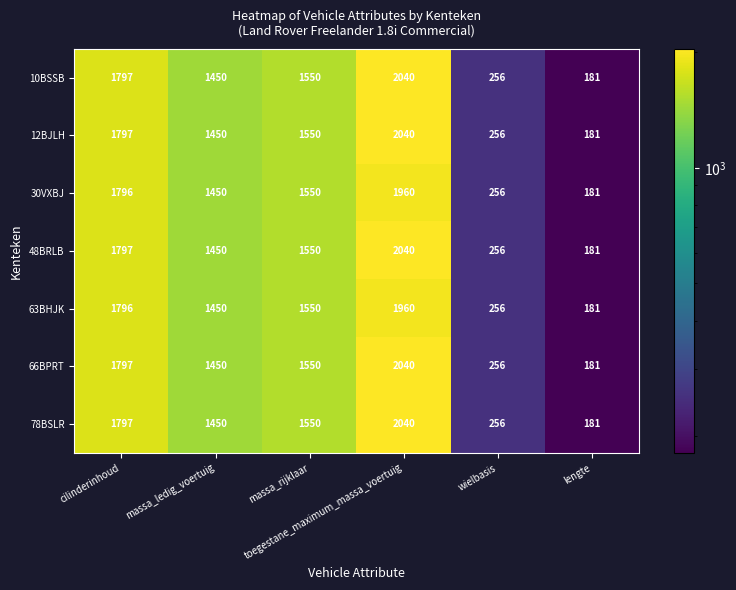

What is the highest value of the 48BRLB series?

2040